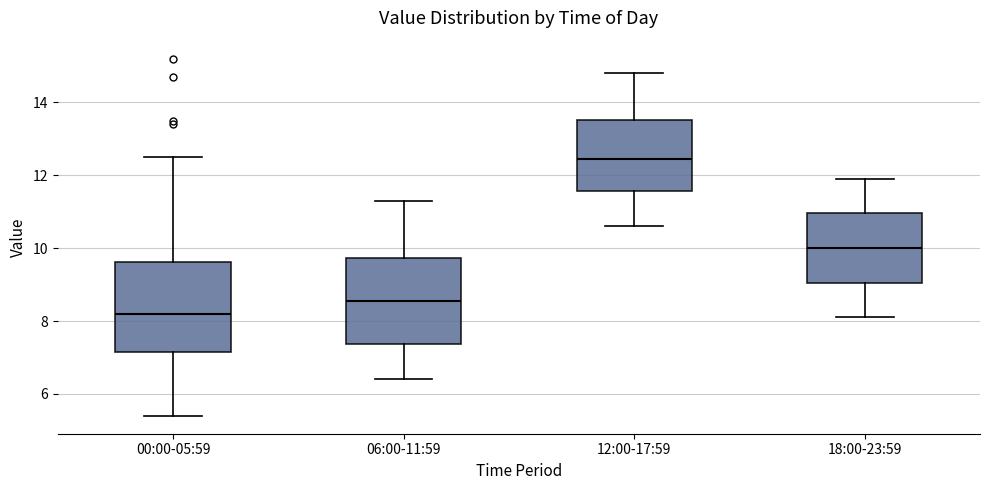

Which box has the highest median line?

12:00-17:59